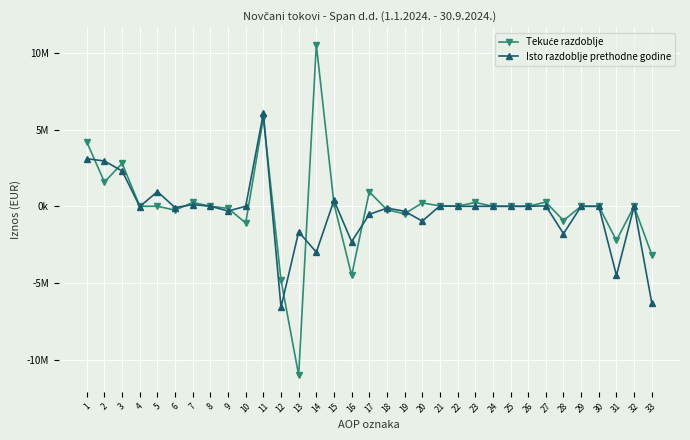

Reading left to right, extract all data points from this chart.

Tekuće razdoblje: 1=4184420	2=1578395	3=2798577	4=263	5=2297	6=-252418	7=250981	8=0	9=-133150	10=-1088155	11=5762815	12=-4821854	13=-11012122	14=10531558	15=163966	16=-4505256	17=940961	18=-226098	19=-492010	20=222853	21=21301	22=0	23=252418	24=0	25=0	26=0	27=273719	28=-928445	29=0	30=0	31=-2227855	32=0	33=-3156300
Isto razdoblje prethodne godine: 1=3102667	2=2951112	3=2298871	4=-17736	5=956482	6=-84784	7=106253	8=0	9=-307974	10=0	11=6053779	12=-6579228	13=-1666504	14=-2992570	15=386744	16=-2306898	17=-525449	18=-123046	19=-319192	20=-967687	21=28259	22=0	23=0	24=0	25=0	26=0	27=28259	28=-1787234	29=0	30=0	31=-4507337	32=0	33=-6294571